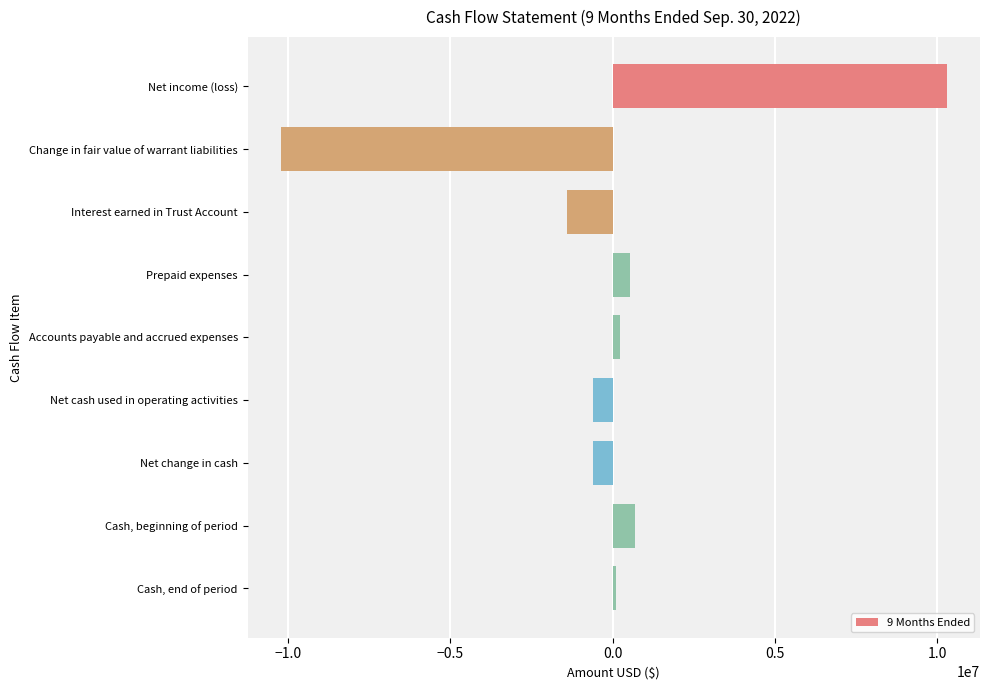

Reading top to bottom, extract all data points from this chart.

Net income (loss)=10283920	Change in fair value of warrant liabilities=-10208000	Interest earned in Trust Account=-1413503	Prepaid expenses=531505	Accounts payable and accrued expenses=218785	Net cash used in operating activities=-587293	Net change in cash=-587293	Cash, beginning of period=700293	Cash, end of period=113000